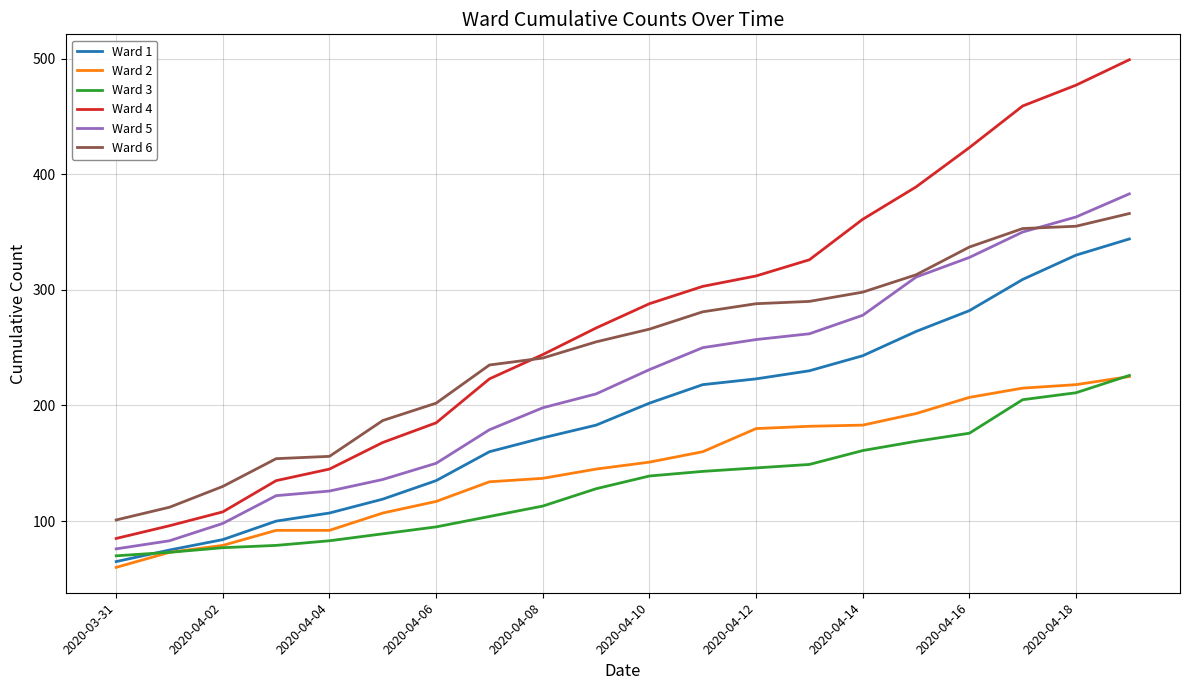

True or false: Ward 6 and Ward 2 cross at least once.

False